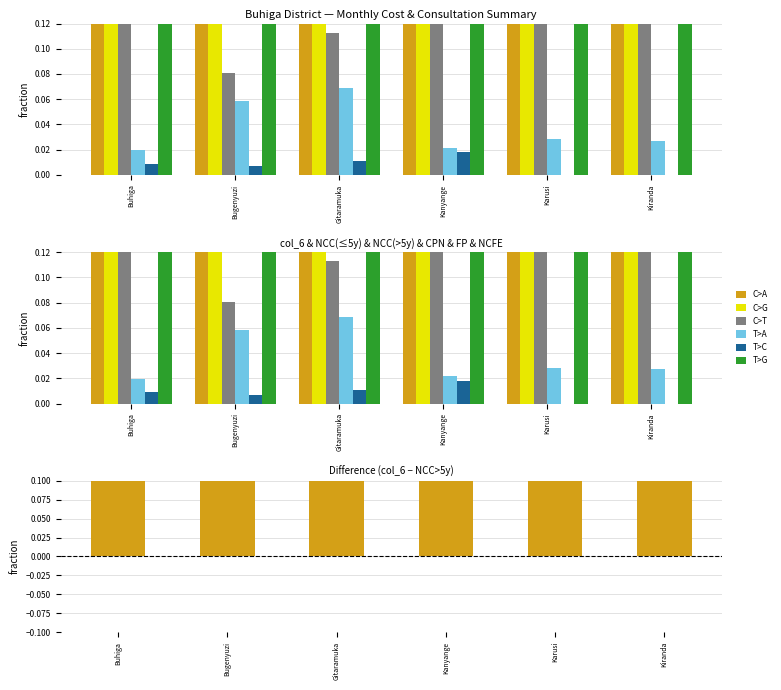

What is the label of the 5th bar from the left?

Karusi